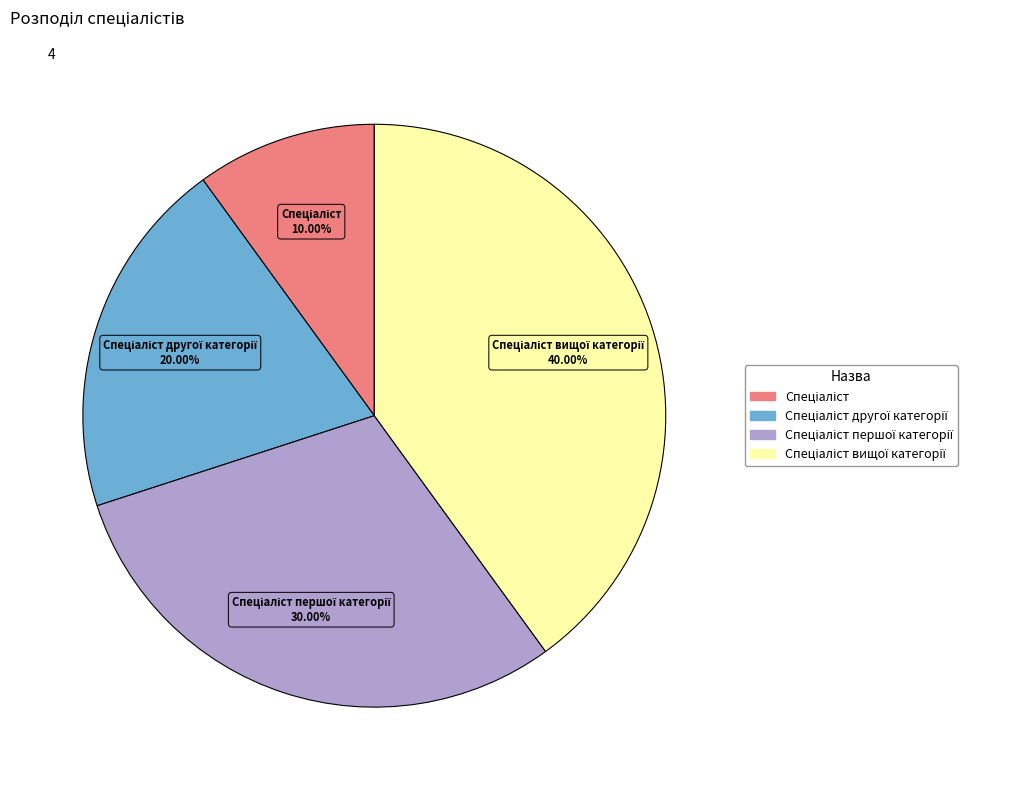

Is there any slice that represents more than half of the pie?

No